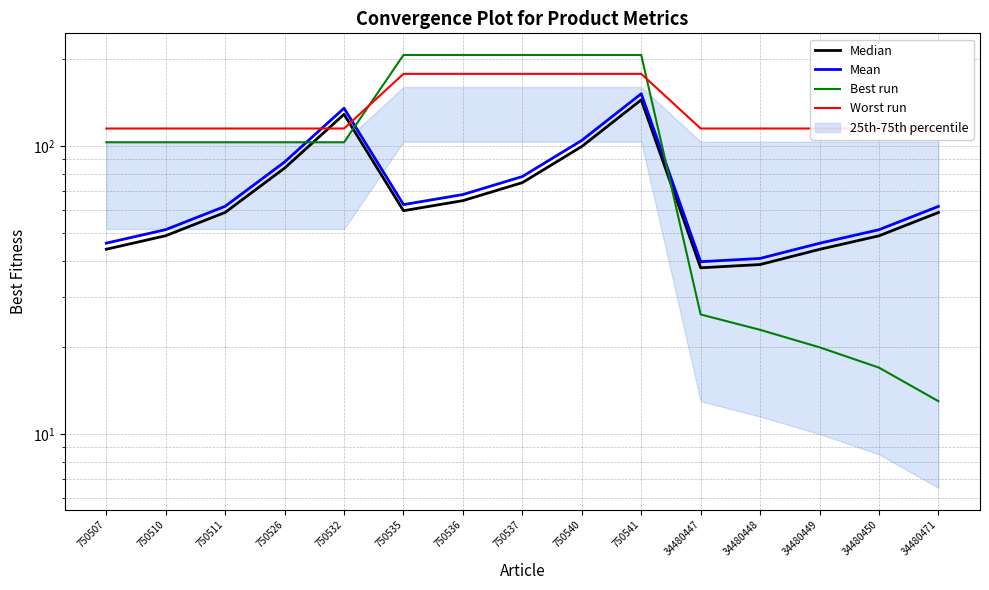

At which label does Median first exceed 58?

750511